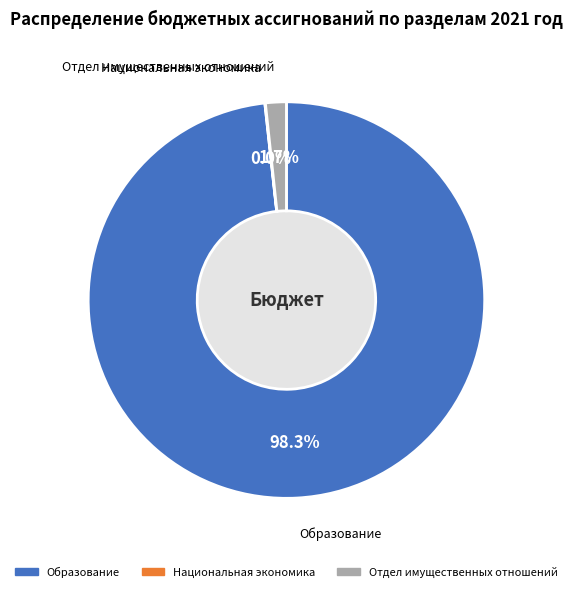

Is the sum of Отдел имущественных отношений and Образование greater than half?

Yes